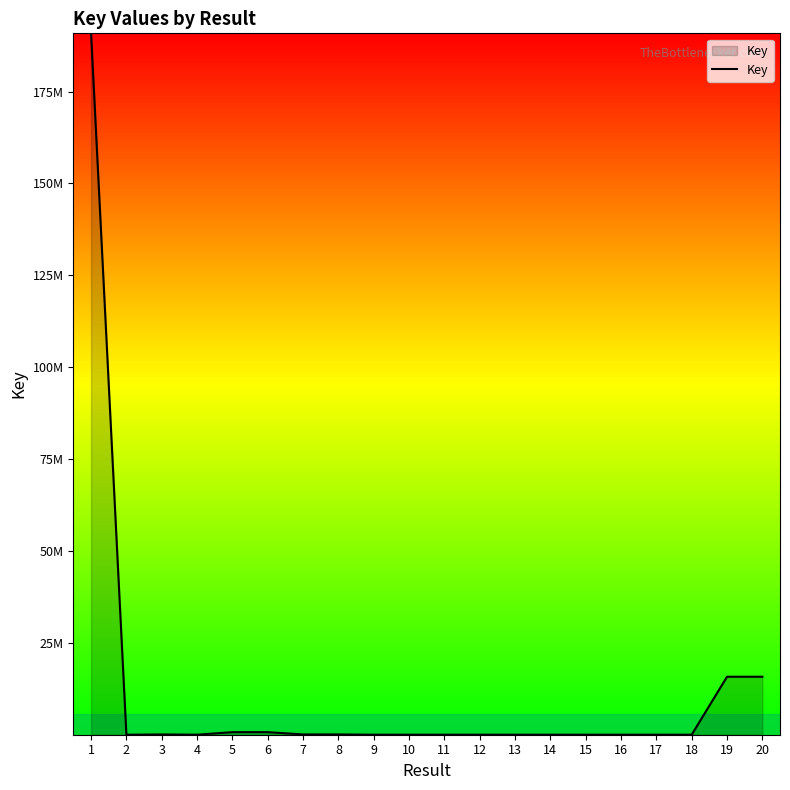

Does the chart display data point markers on the line(s)?

No